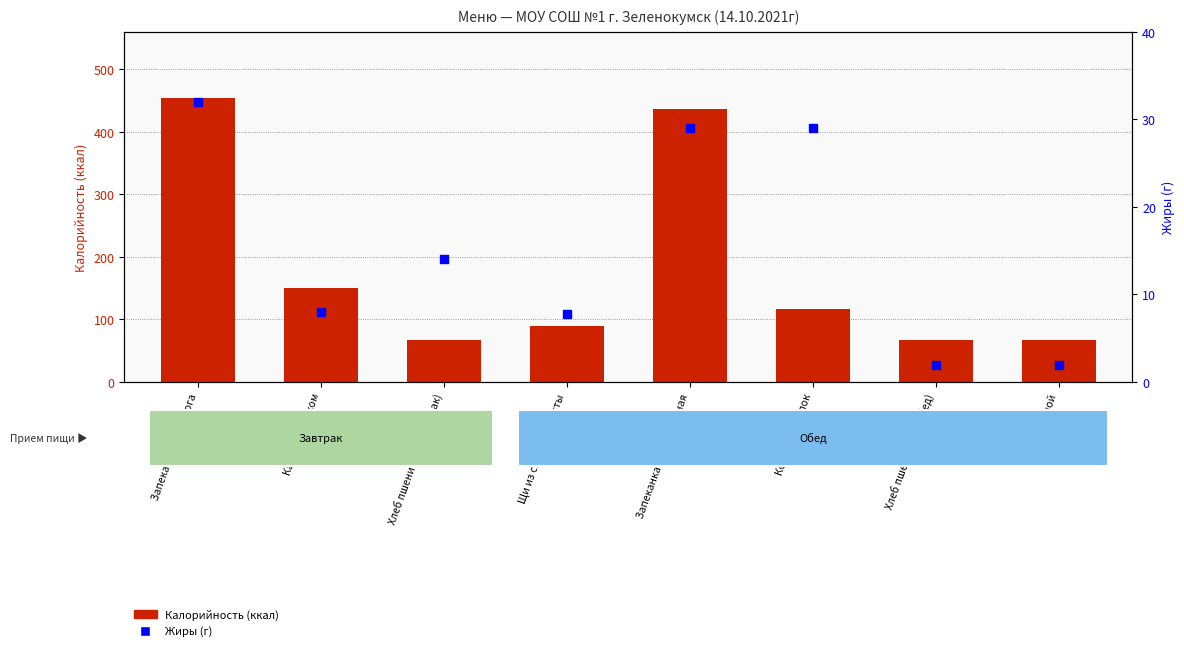

At which category is the sum across all series the highest?

Запеканка из творога